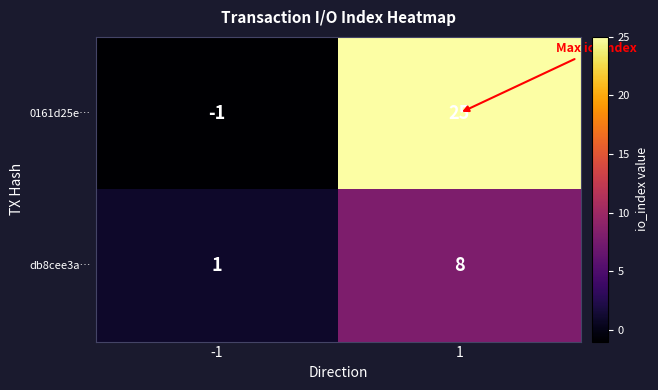

Which label corresponds to the largest value in the chart?

1